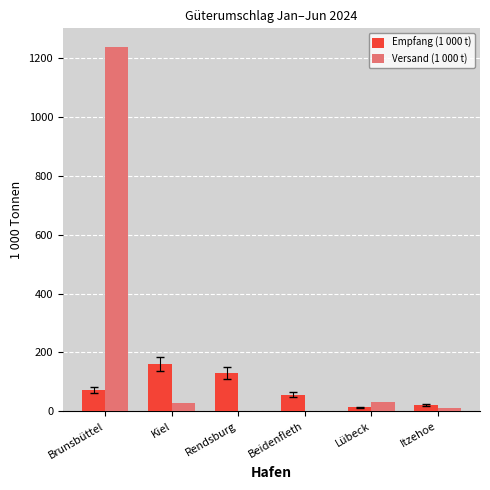

At which category is the sum across all series the highest?

Brunsbüttel